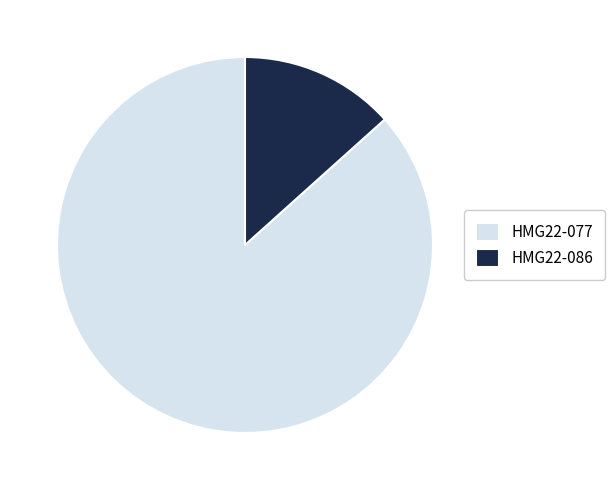

Does HMG22-086 represent more than half of the total?

No